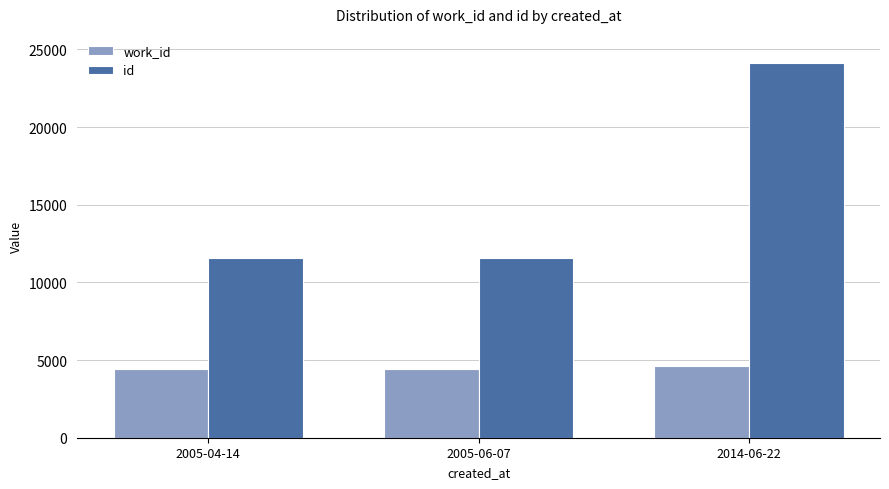

Where is id nearest to the value 17851?

2005-06-07